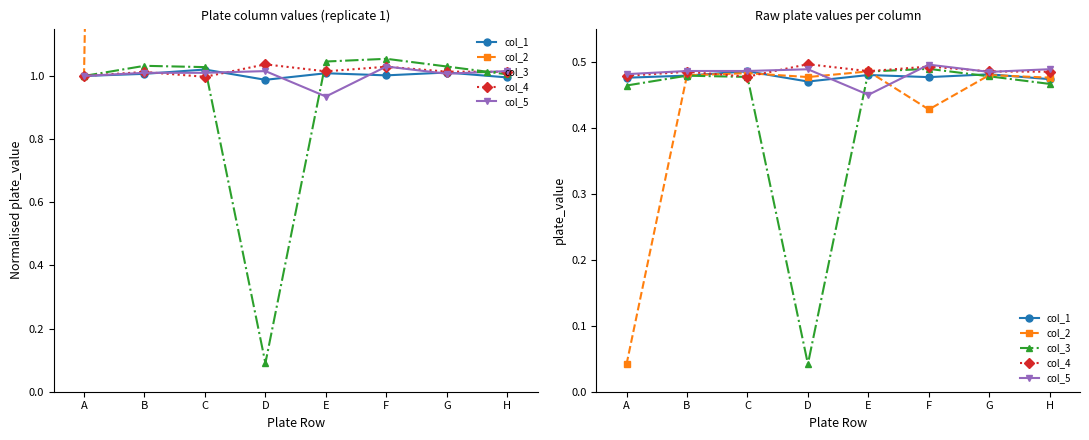

After their last crossing, which series has the higher values: col_5 or col_4?

col_5